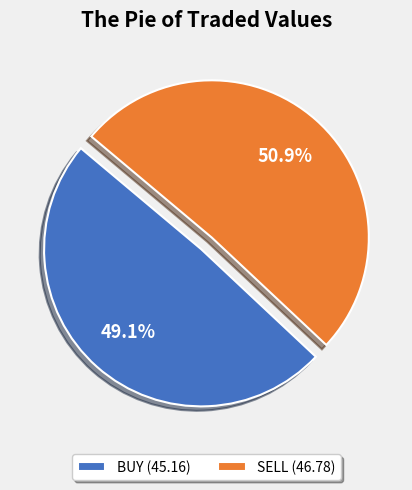

How many segments does this pie chart have?

2